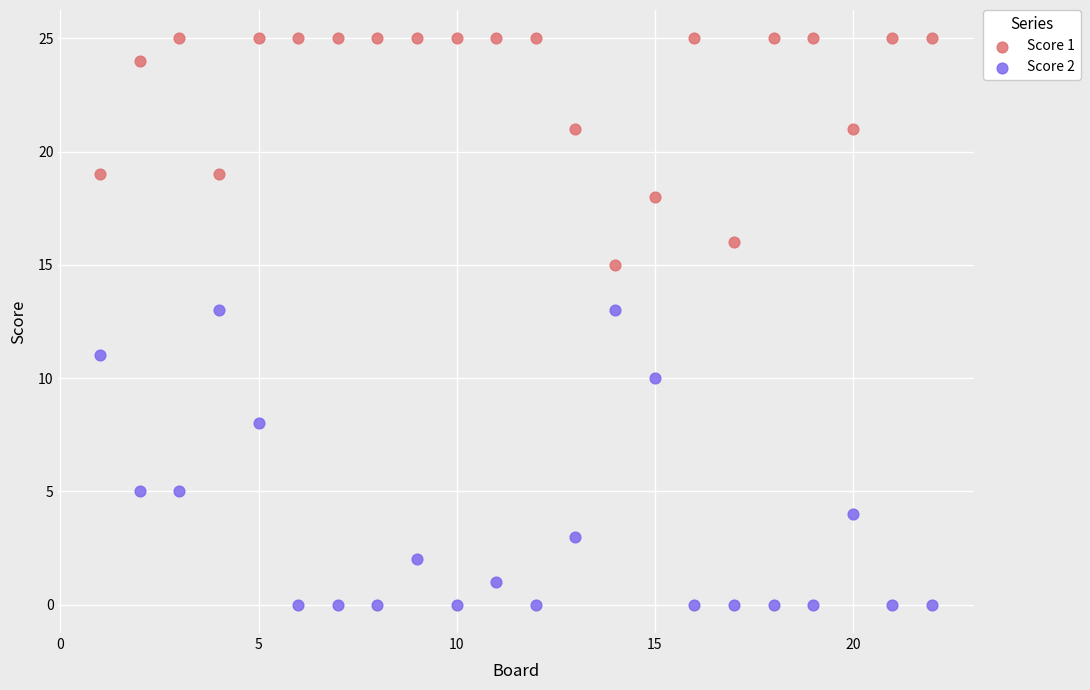

Which series reaches the maximum Y coordinate?

Score 1